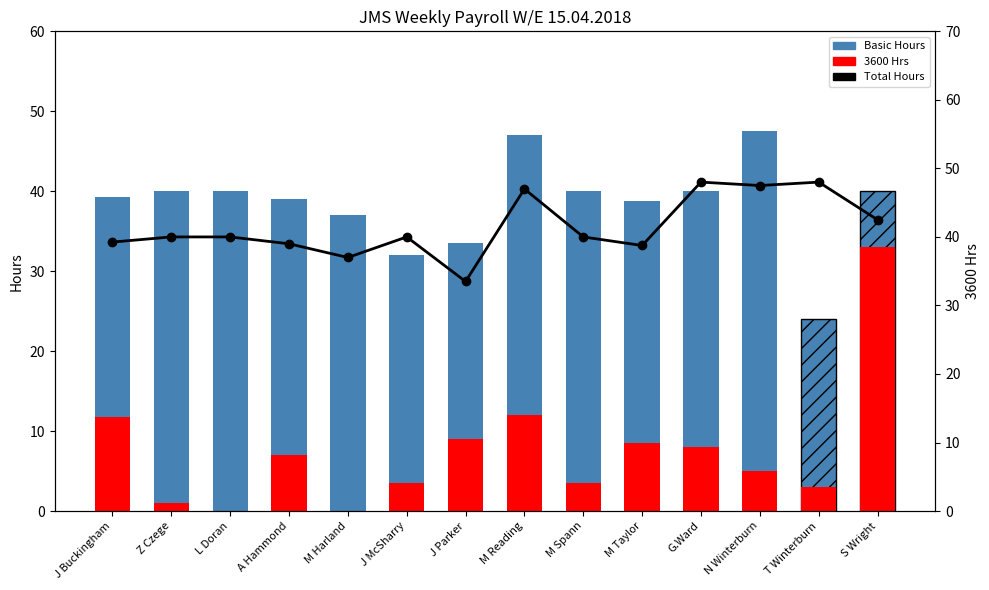

At how many categories does at least one series exceed 9?

14